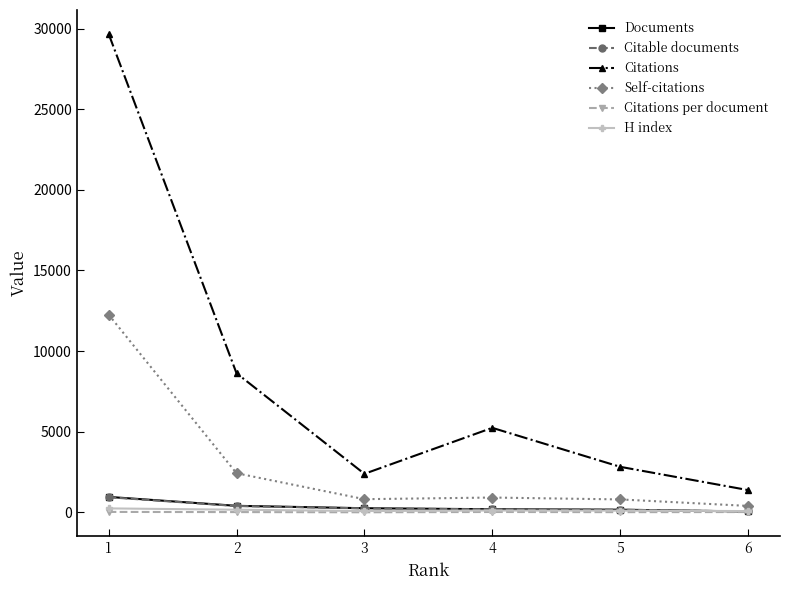

What is the difference between the maximum and minimum values in the Citations per document series?

21.6